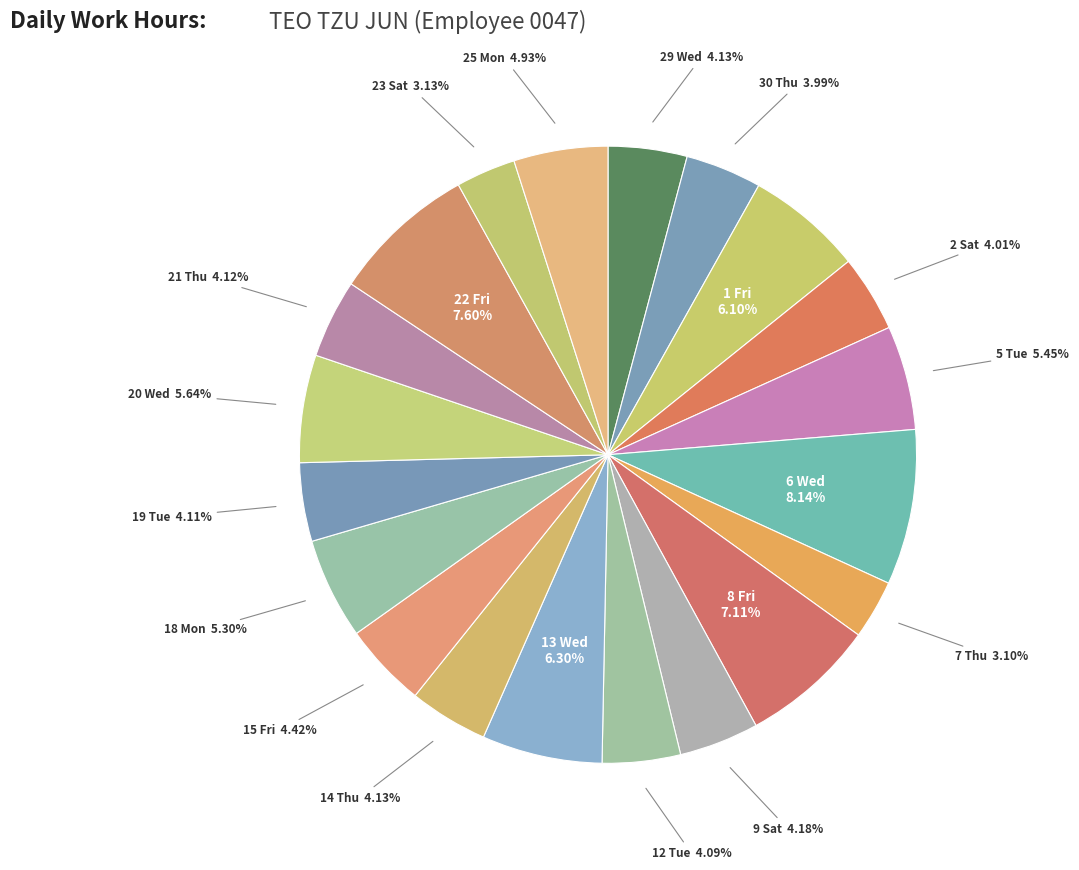

What is the smallest slice in the pie chart?

7 Thu